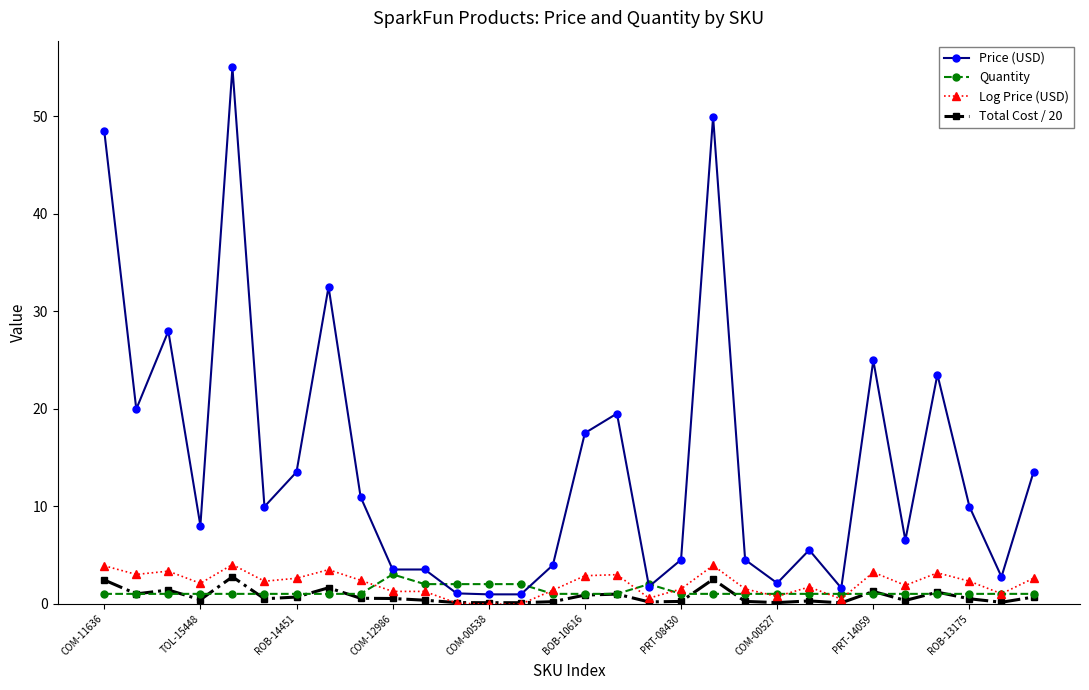

What is the greatest value displayed?

55.0